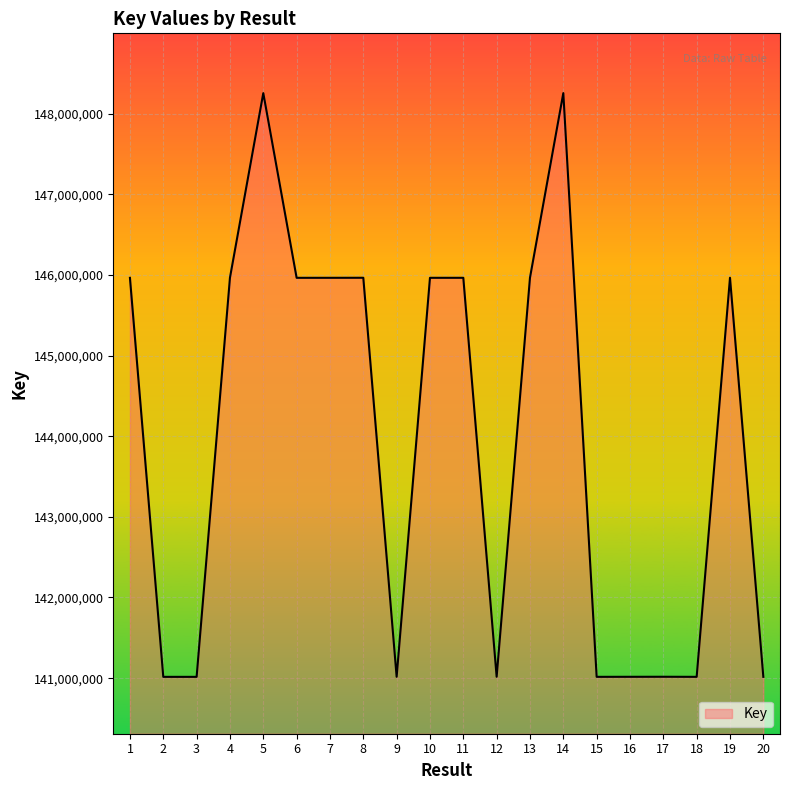

True or false: the data shows 141016097 at 20.

True